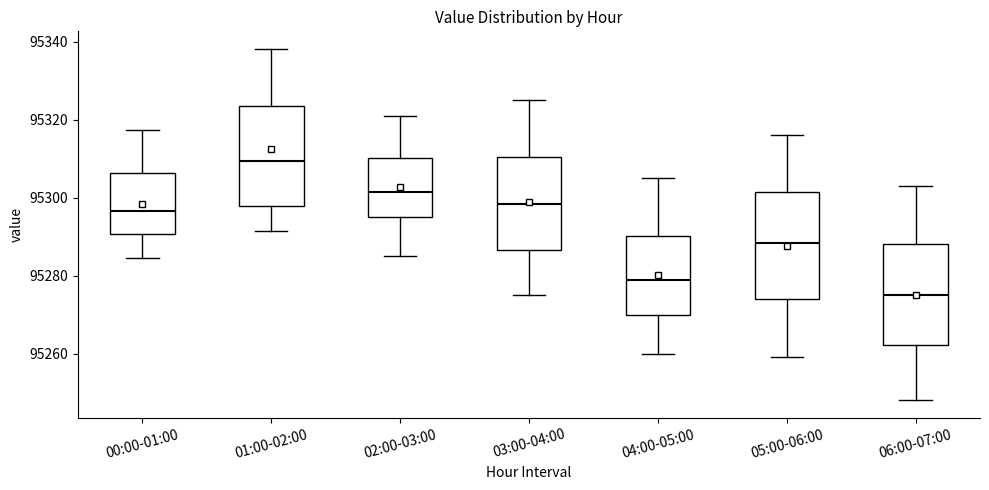

Where is the lower edge of the box for 02:00-03:00 on the y-axis? The values are not printed on the chart, so give them approximately, as read against the axis.

95296